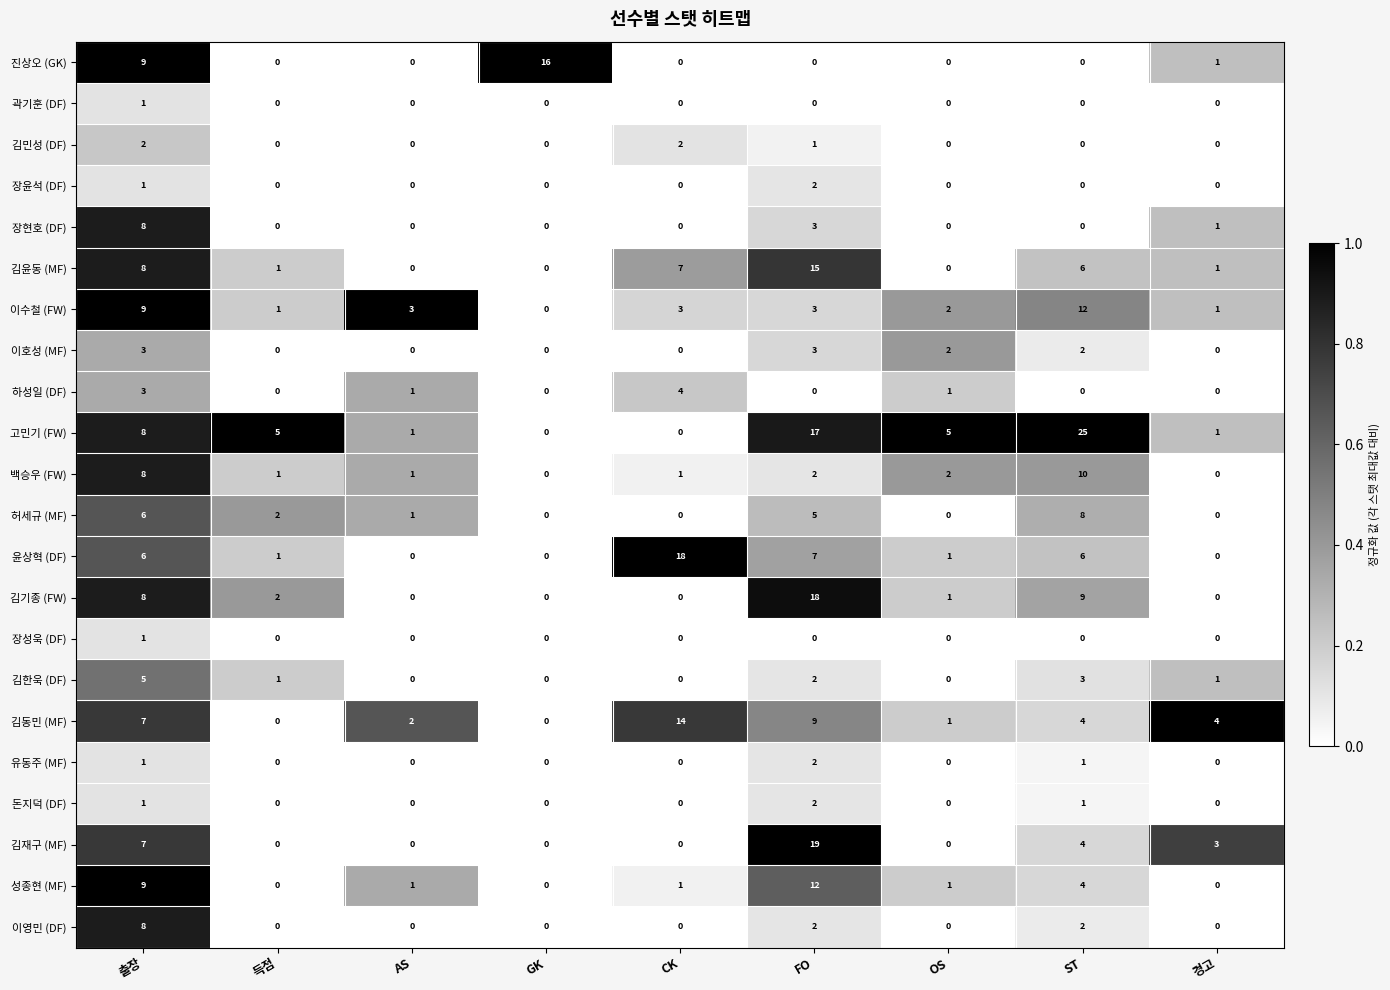

At which label is 김기종 (FW) closest to 9?

ST